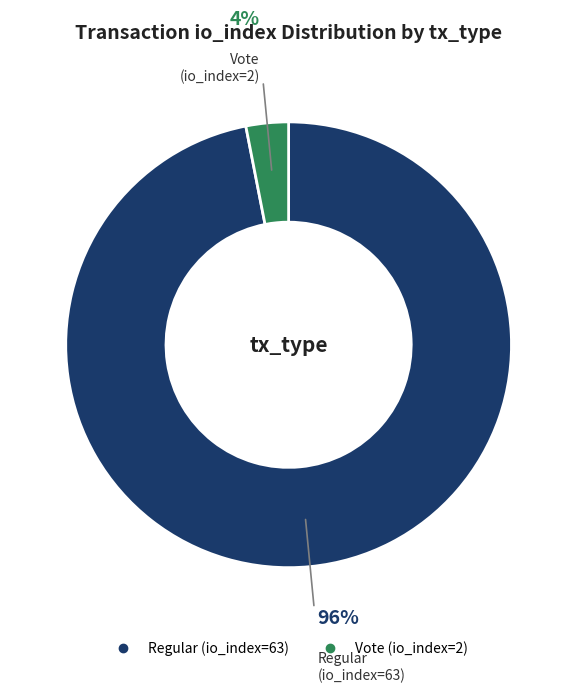

How many segments does this pie chart have?

2